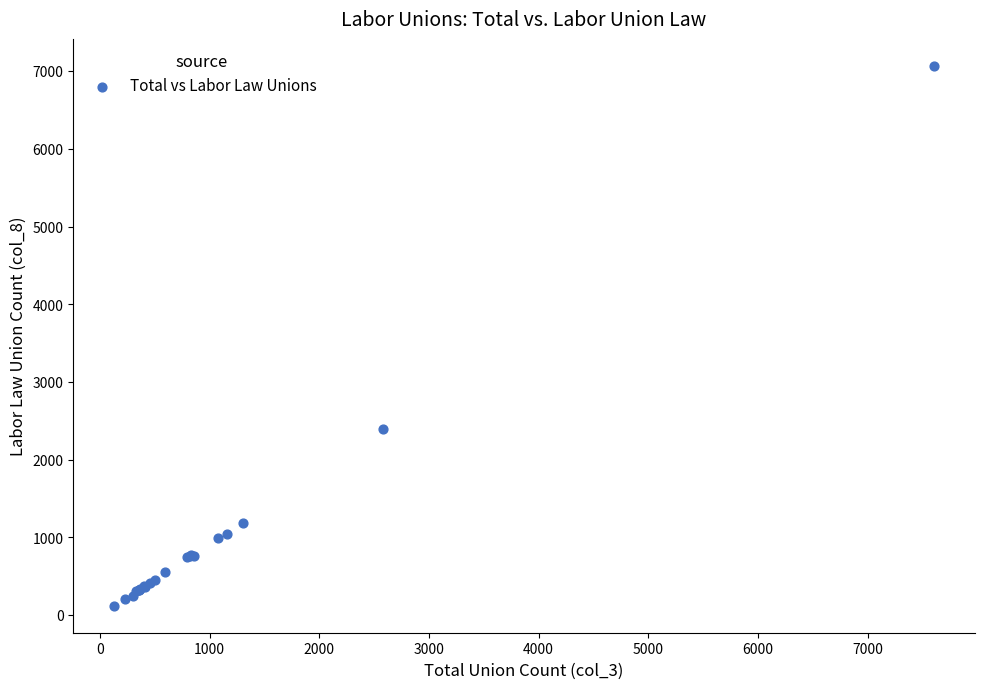

What Y value in the scatter plot is closest to 3593?

2395